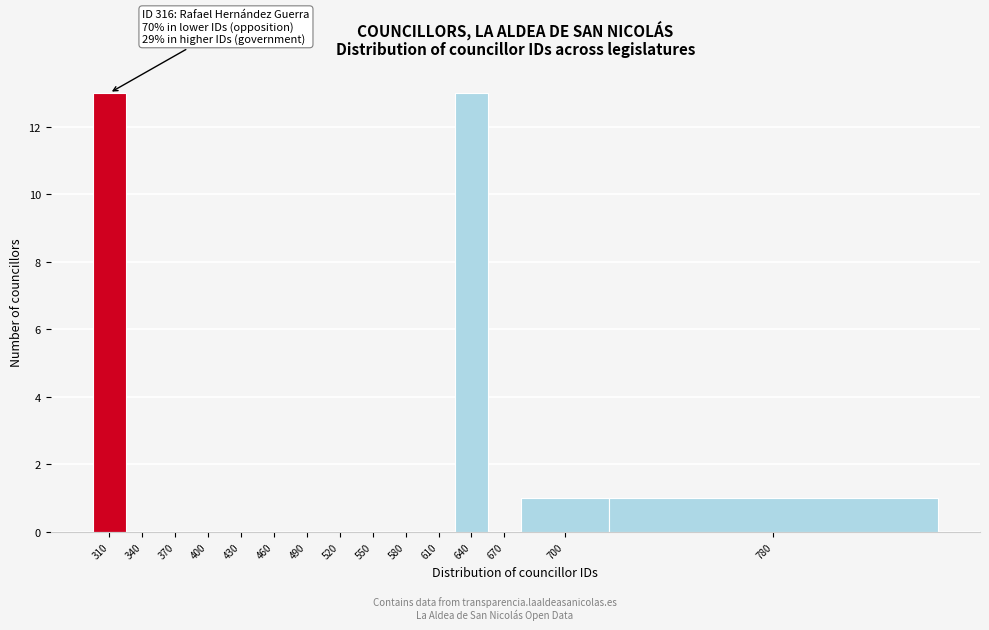

Reading left to right, transcribe all the data shown in this chart.

310=13	340=0	370=0	400=0	430=0	460=0	490=0	520=0	550=0	580=0	610=0	640=13	670=0	700=1	780=1